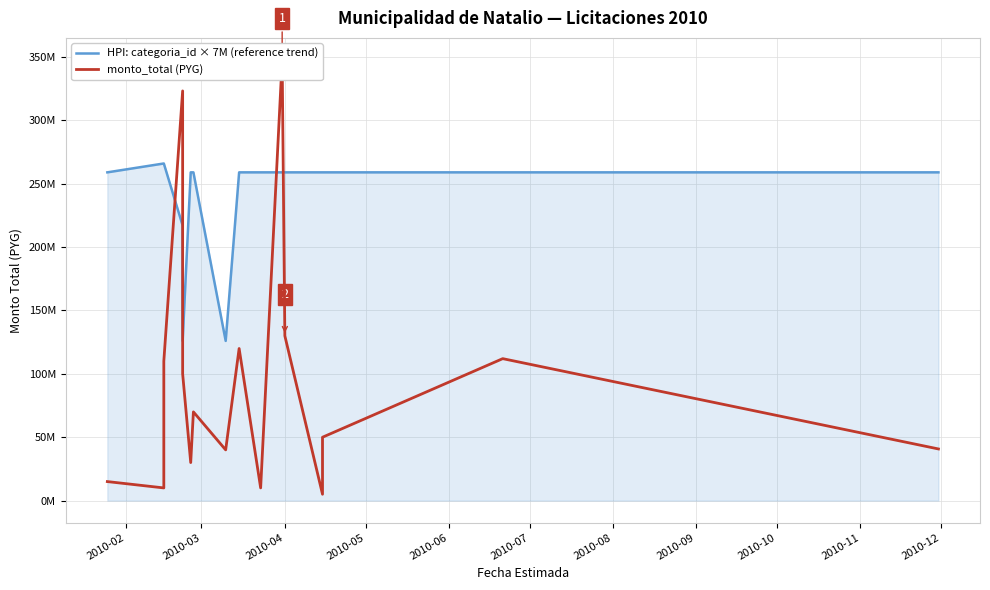

The value of monto_total (PYG) at 15 is 11864907. True or false?

False